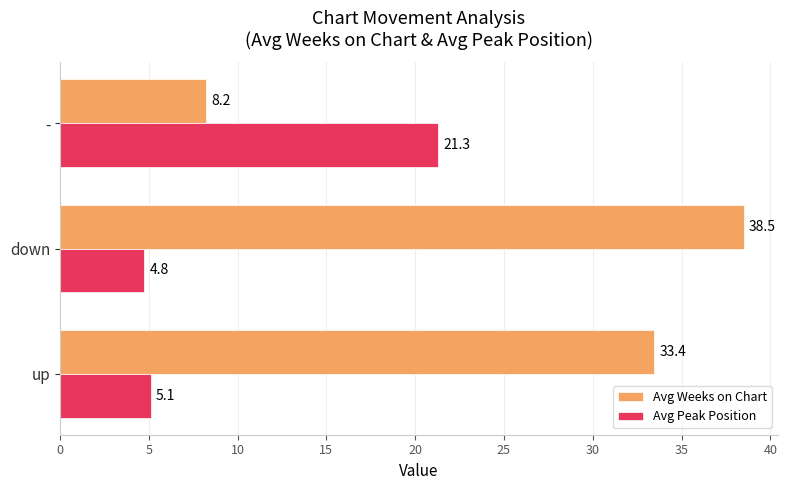

Which category has the highest value across all series?

down